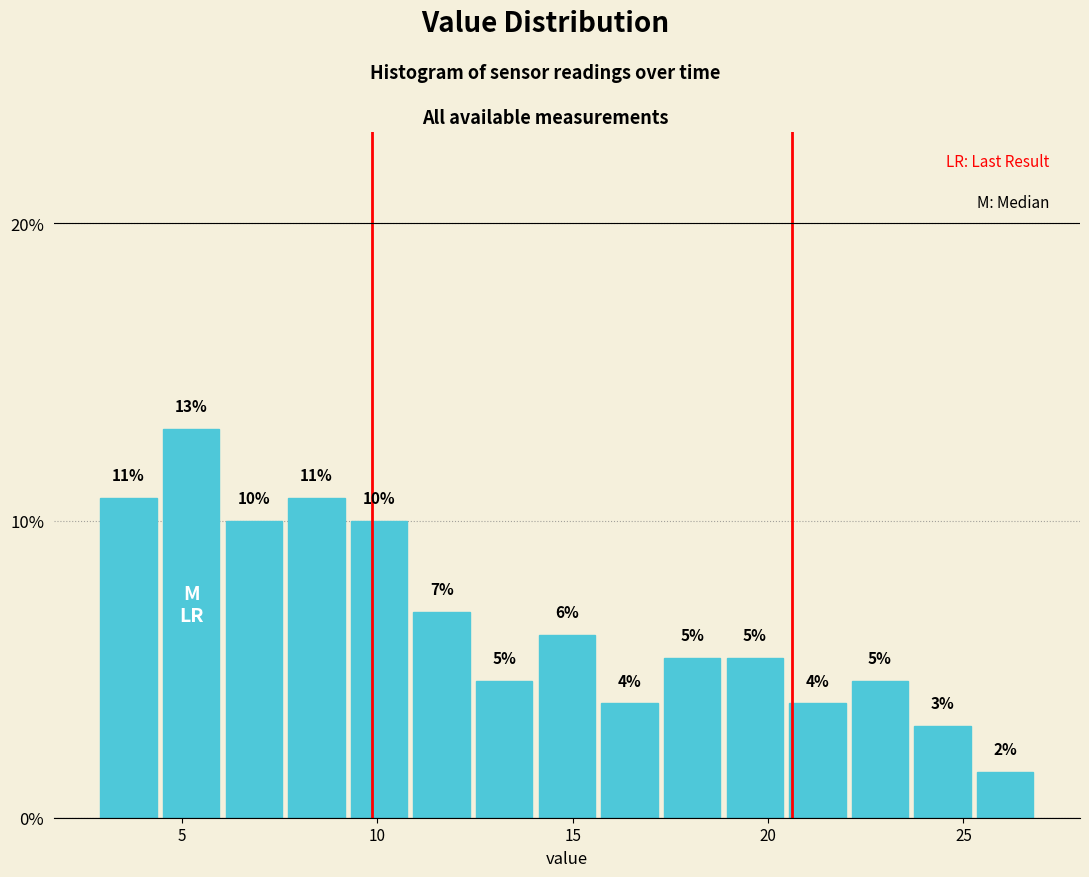

Around what value on the x-axis is the tallest bar? Give the approximate position of its centre, as read against the axis.

5.0